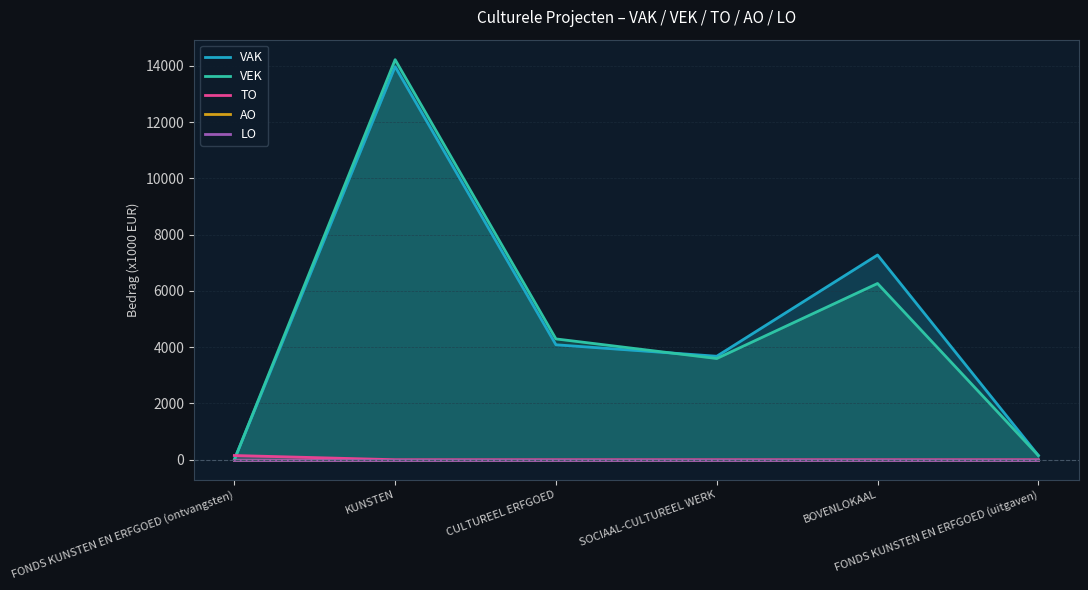

Reading left to right, transcribe all the data shown in this chart.

VAK: FONDS KUNSTEN EN ERFGOED (ontvangsten)=0	KUNSTEN=13971	CULTUREEL ERFGOED=4086	SOCIAAL-CULTUREEL WERK=3678	BOVENLOKAAL=7277	FONDS KUNSTEN EN ERFGOED (uitgaven)=150
VEK: FONDS KUNSTEN EN ERFGOED (ontvangsten)=0	KUNSTEN=14219	CULTUREEL ERFGOED=4294	SOCIAAL-CULTUREEL WERK=3597	BOVENLOKAAL=6264	FONDS KUNSTEN EN ERFGOED (uitgaven)=150
TO: FONDS KUNSTEN EN ERFGOED (ontvangsten)=150	KUNSTEN=0	CULTUREEL ERFGOED=0	SOCIAAL-CULTUREEL WERK=0	BOVENLOKAAL=0	FONDS KUNSTEN EN ERFGOED (uitgaven)=0
AO: FONDS KUNSTEN EN ERFGOED (ontvangsten)=0	KUNSTEN=0	CULTUREEL ERFGOED=0	SOCIAAL-CULTUREEL WERK=0	BOVENLOKAAL=0	FONDS KUNSTEN EN ERFGOED (uitgaven)=0
LO: FONDS KUNSTEN EN ERFGOED (ontvangsten)=0	KUNSTEN=0	CULTUREEL ERFGOED=0	SOCIAAL-CULTUREEL WERK=0	BOVENLOKAAL=0	FONDS KUNSTEN EN ERFGOED (uitgaven)=0